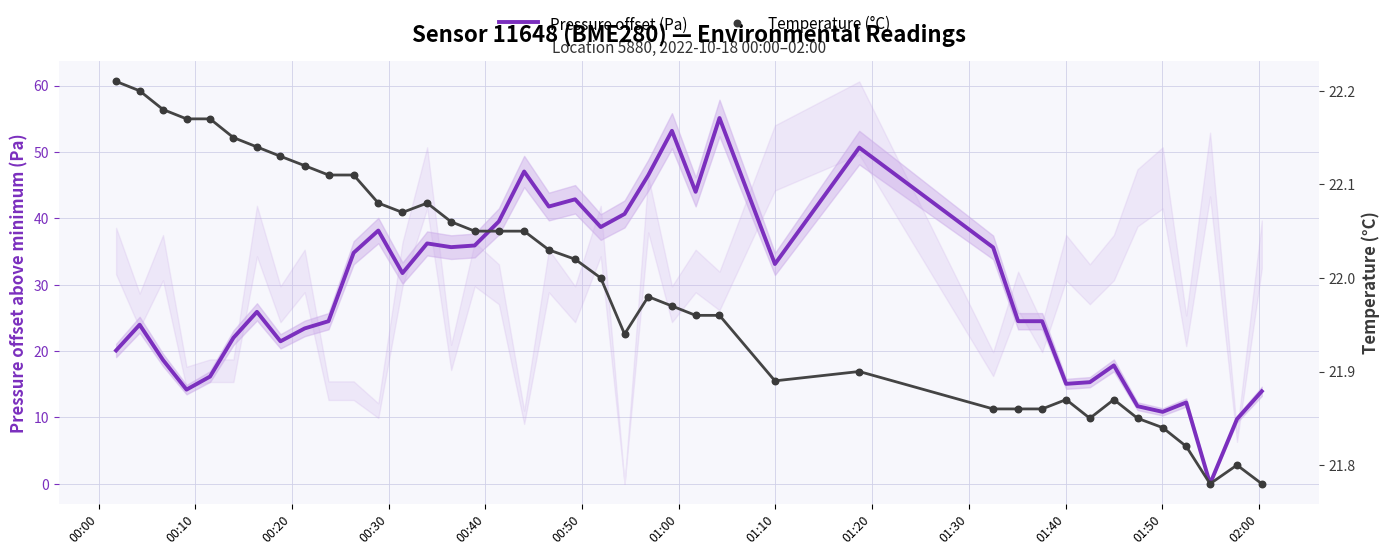

Which series reaches the maximum Y coordinate?

Pressure offset (Pa)